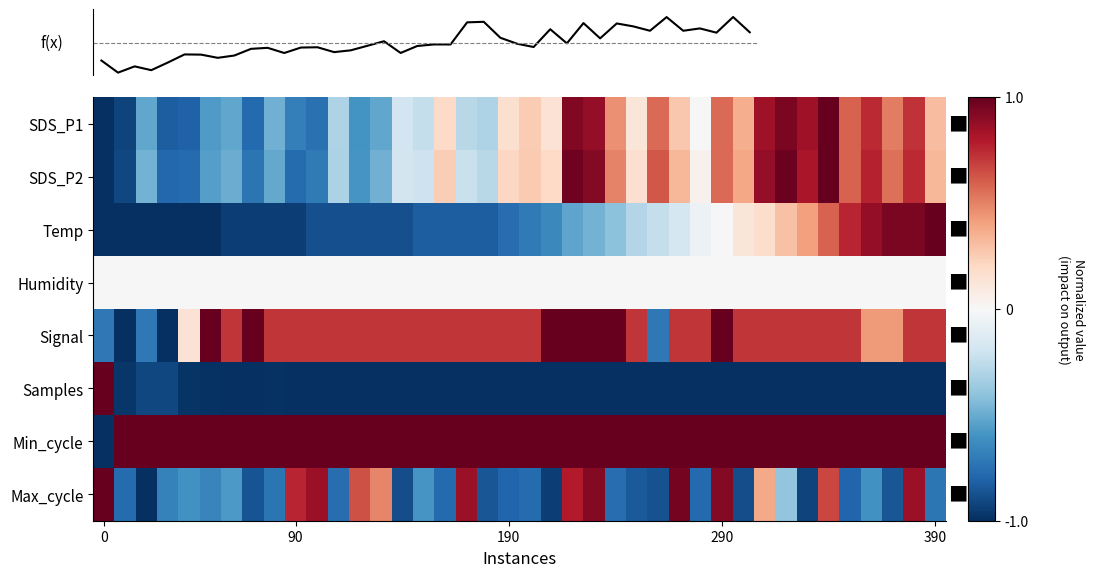

How many values in Min_cycle are below zero?

1